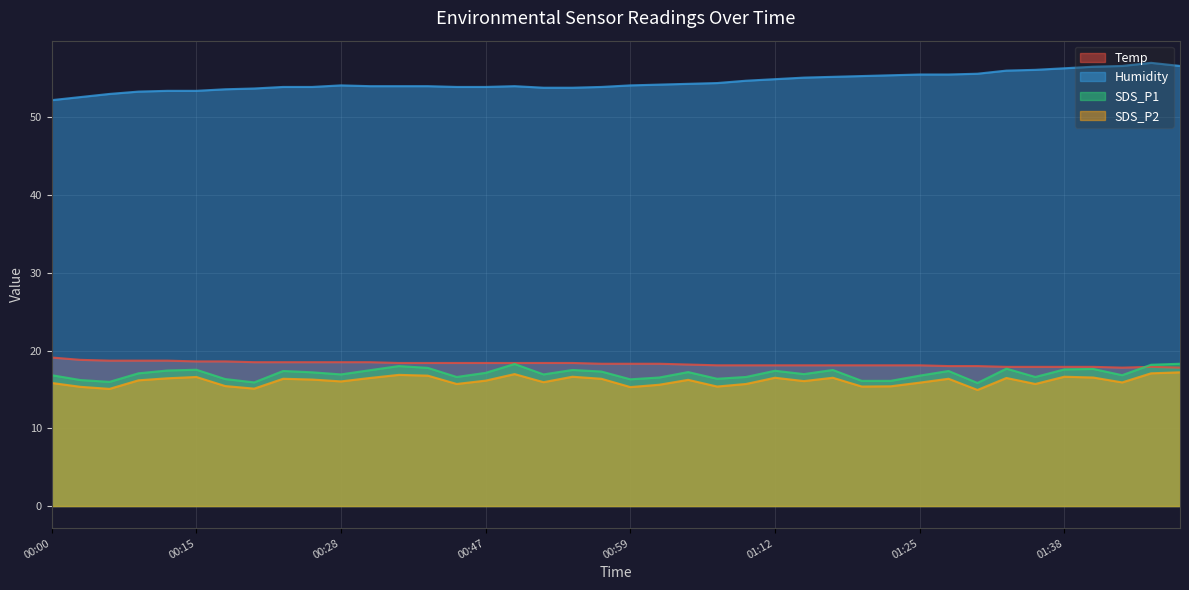

Reading left to right, what are all the values shown in this chart?

Temp: 19.1	18.8	18.7	18.7	18.7	18.6	18.6	18.5	18.5	18.5	18.5	18.5	18.4	18.4	18.4	18.4	18.4	18.4	18.4	18.3	18.3	18.3	18.2	18.1	18.1	18.1	18.1	18.1	18.1	18.1	18.1	18.0	18.0	17.9	17.9	17.9	17.9	17.8	17.9	17.8
Humidity: 52.2	52.6	53.0	53.3	53.4	53.4	53.6	53.7	53.9	53.9	54.1	54.0	54.0	54.0	53.9	53.9	54.0	53.8	53.8	53.9	54.1	54.2	54.3	54.4	54.7	54.9	55.1	55.2	55.3	55.4	55.5	55.5	55.6	56.0	56.1	56.3	56.5	56.6	57.0	56.6
SDS_P1: 16.8	16.2	16.0	17.1	17.4	17.5	16.3	15.9	17.4	17.2	16.9	17.5	18.0	17.8	16.6	17.1	18.3	16.9	17.5	17.3	16.3	16.5	17.2	16.4	16.6	17.4	17.0	17.5	16.1	16.1	16.8	17.4	15.8	17.7	16.6	17.6	17.6	16.8	18.2	18.3
SDS_P2: 15.8	15.3	15.1	16.2	16.4	16.6	15.4	15.1	16.4	16.3	16.0	16.5	16.9	16.8	15.7	16.1	17.0	15.9	16.6	16.4	15.3	15.6	16.2	15.4	15.7	16.5	16.1	16.5	15.4	15.4	15.9	16.4	14.9	16.5	15.7	16.6	16.5	15.9	17.1	17.2